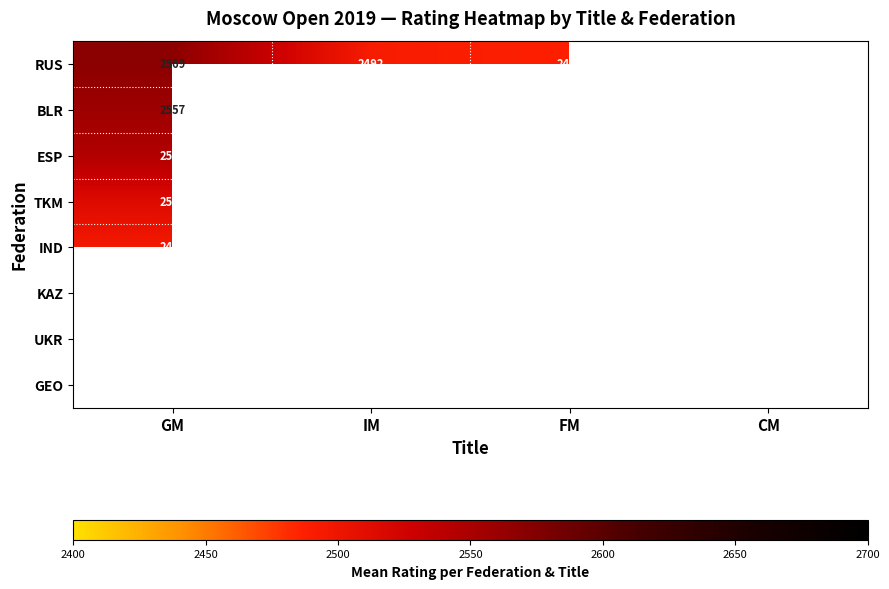

True or false: BLR has a value of 3713 at GM.

False